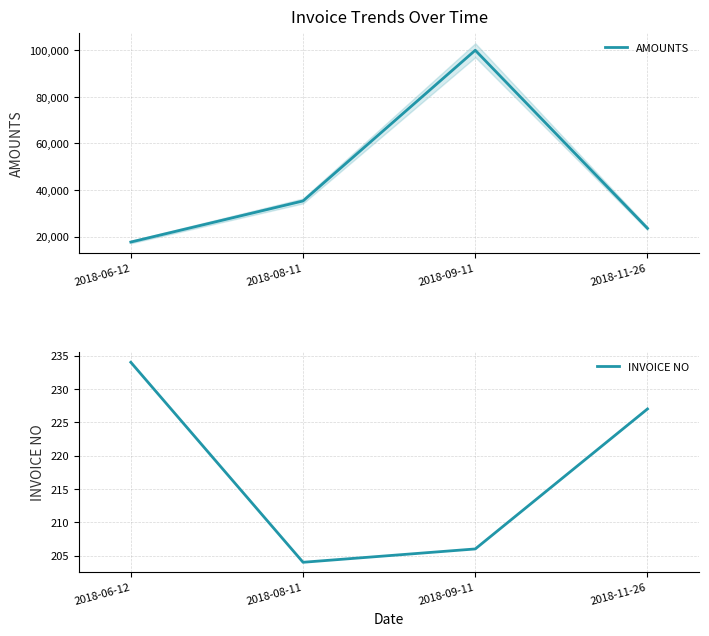

What is the label of the 2nd point from the right?

2018-09-11